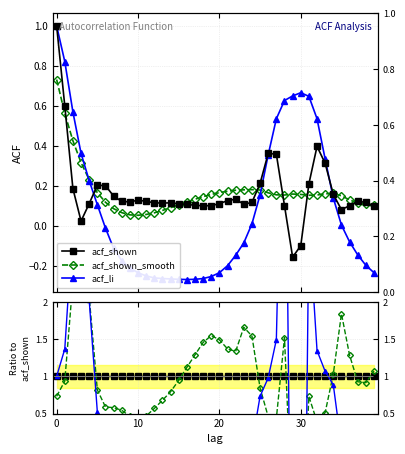

The acf_shown series shows 1.4 at 23. True or false?

False